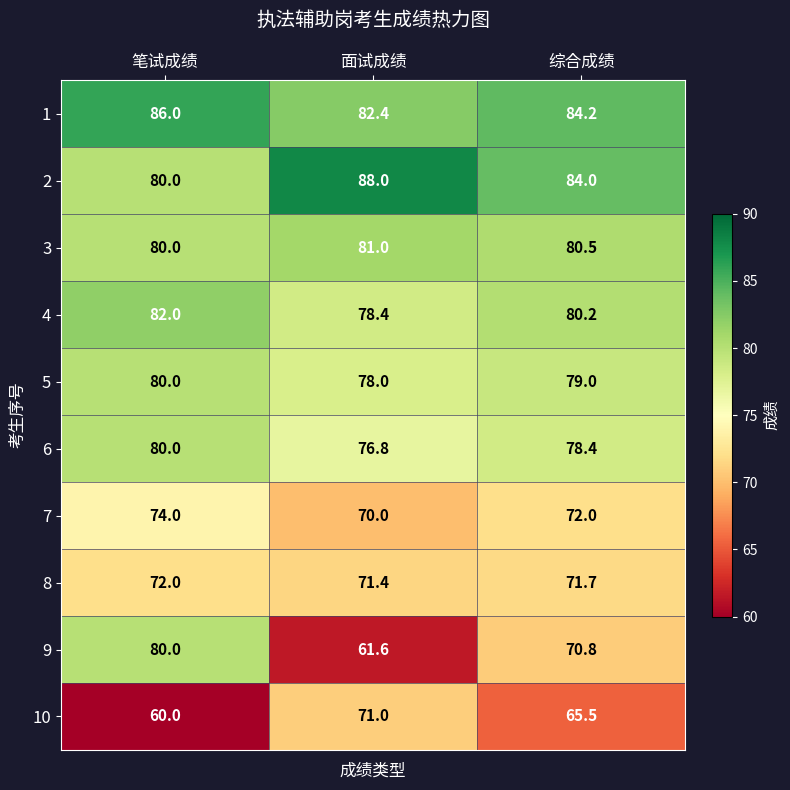

Which series changed the most between 笔试成绩 and 面试成绩?

9